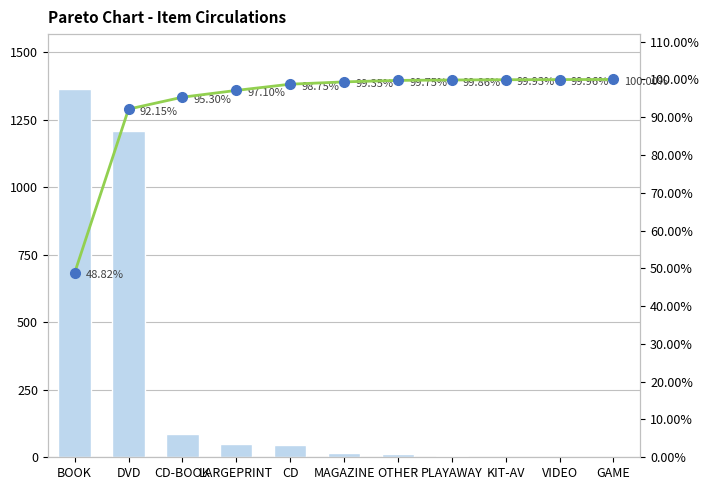

At which label does Total Circs first exceed 17?

BOOK